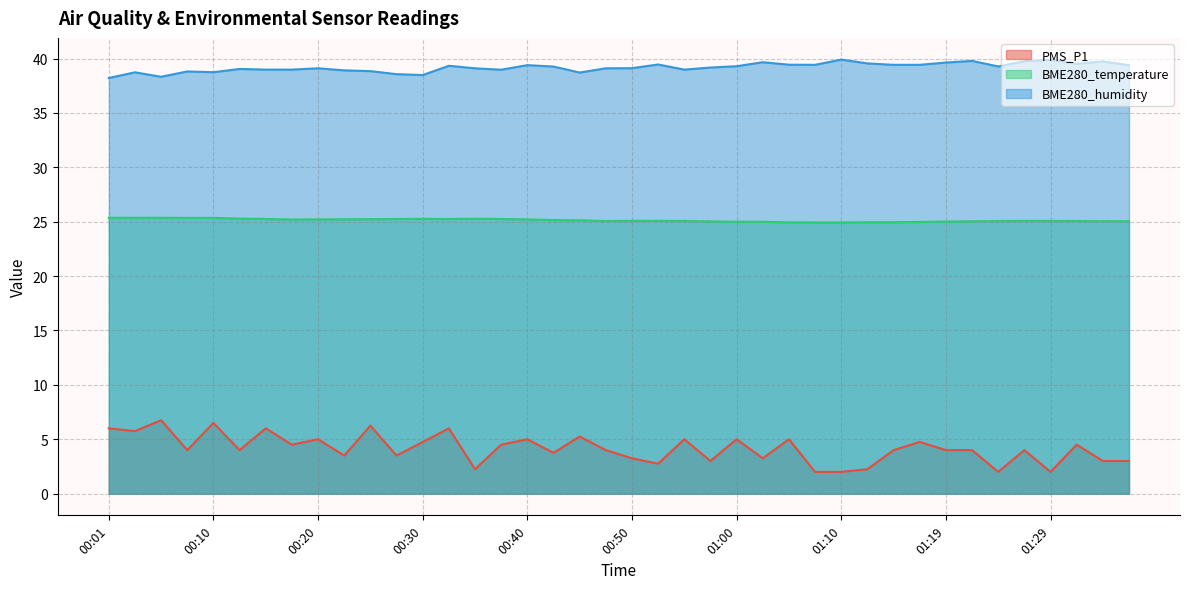

What is the label of the 14th point from the right?

01:05